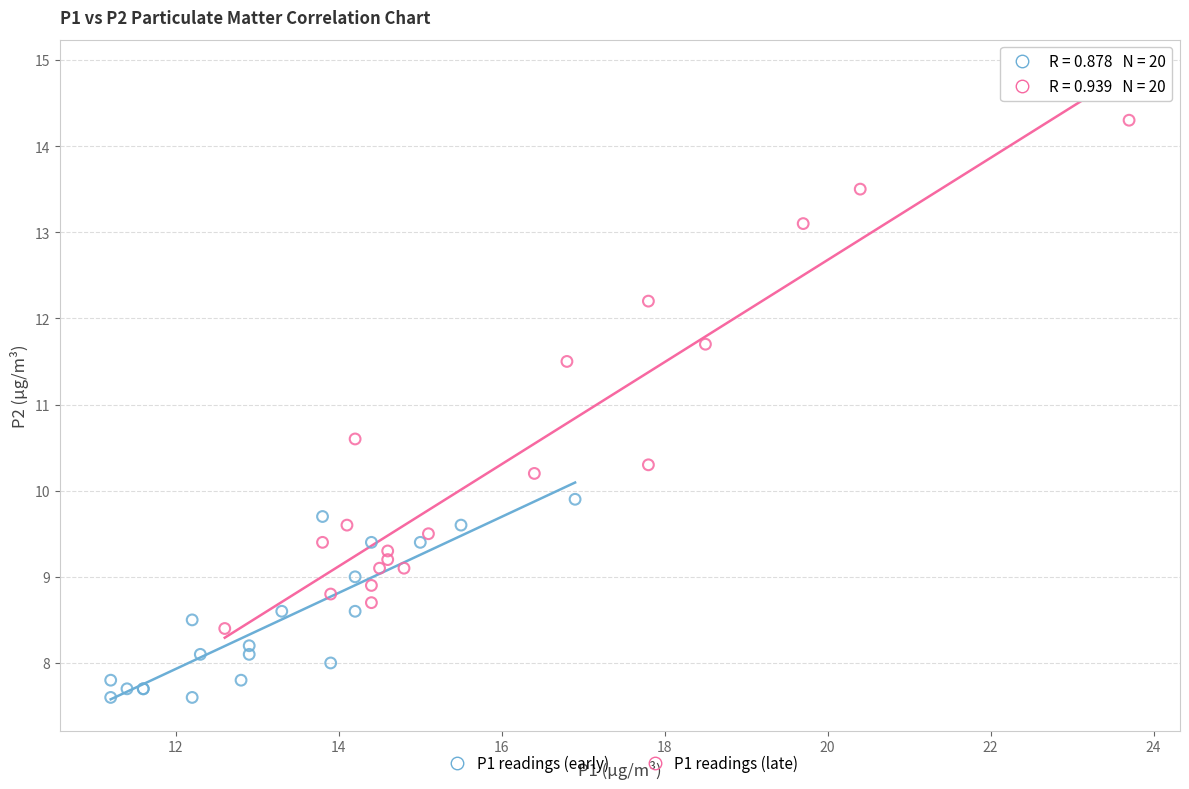

What are all the series names shown in the legend?

P1 readings (early), P1 readings (late)